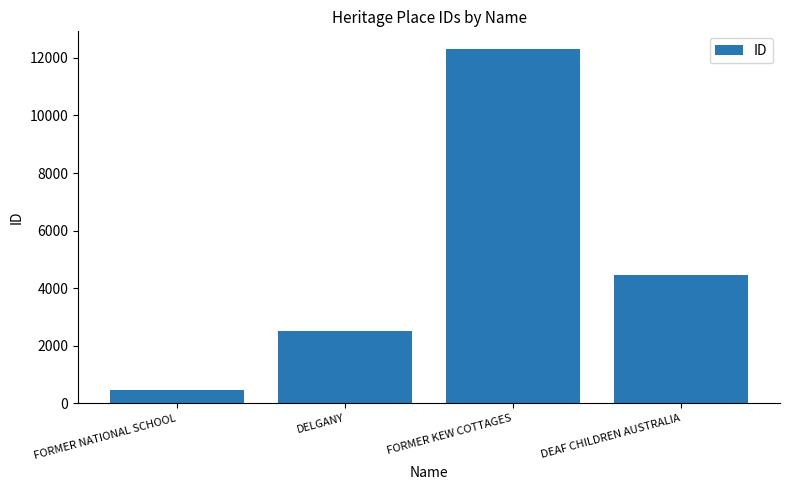

Rank the categories by value from lowest to highest.

FORMER NATIONAL SCHOOL, DELGANY, DEAF CHILDREN AUSTRALIA, FORMER KEW COTTAGES